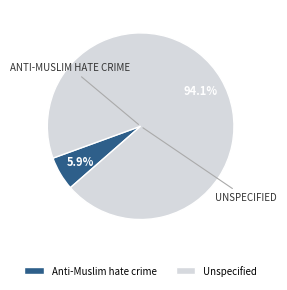

To the nearest percent, what portion does Unspecified represent?

94%